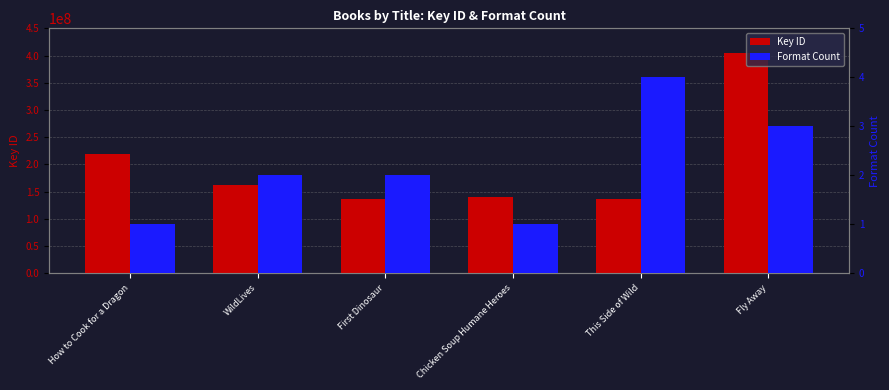

Which category has the lowest value across all series?

How to Cook for a Dragon